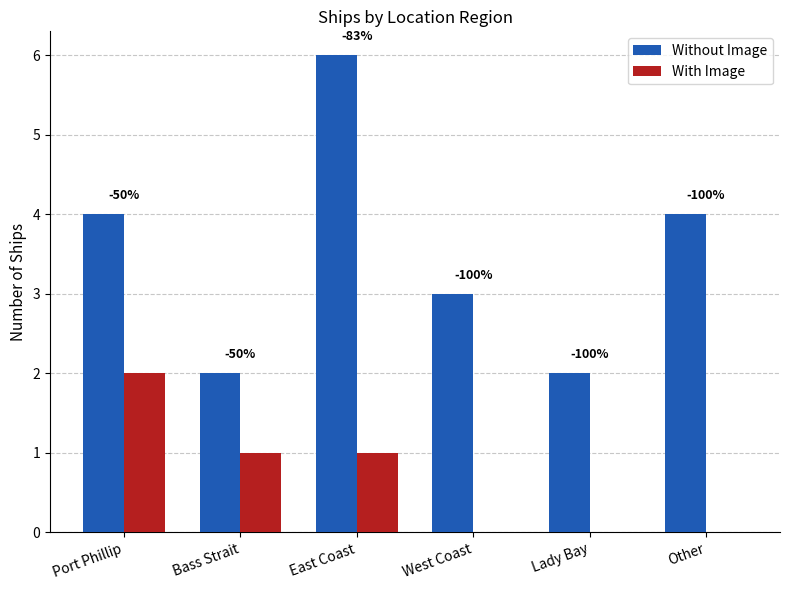

What are all the series names shown in the legend?

Without Image, With Image